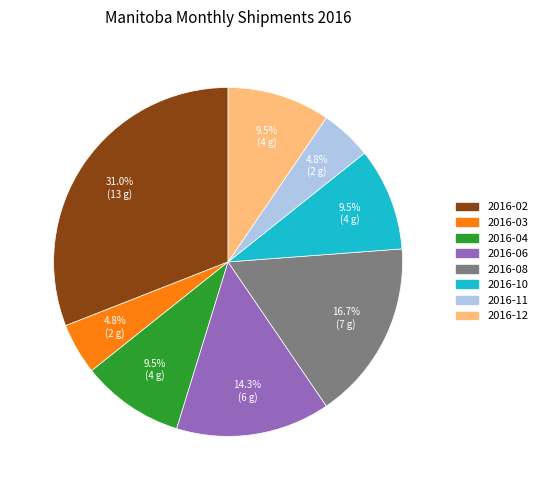

What portion of the pie excludes 2016-06?

85.7%